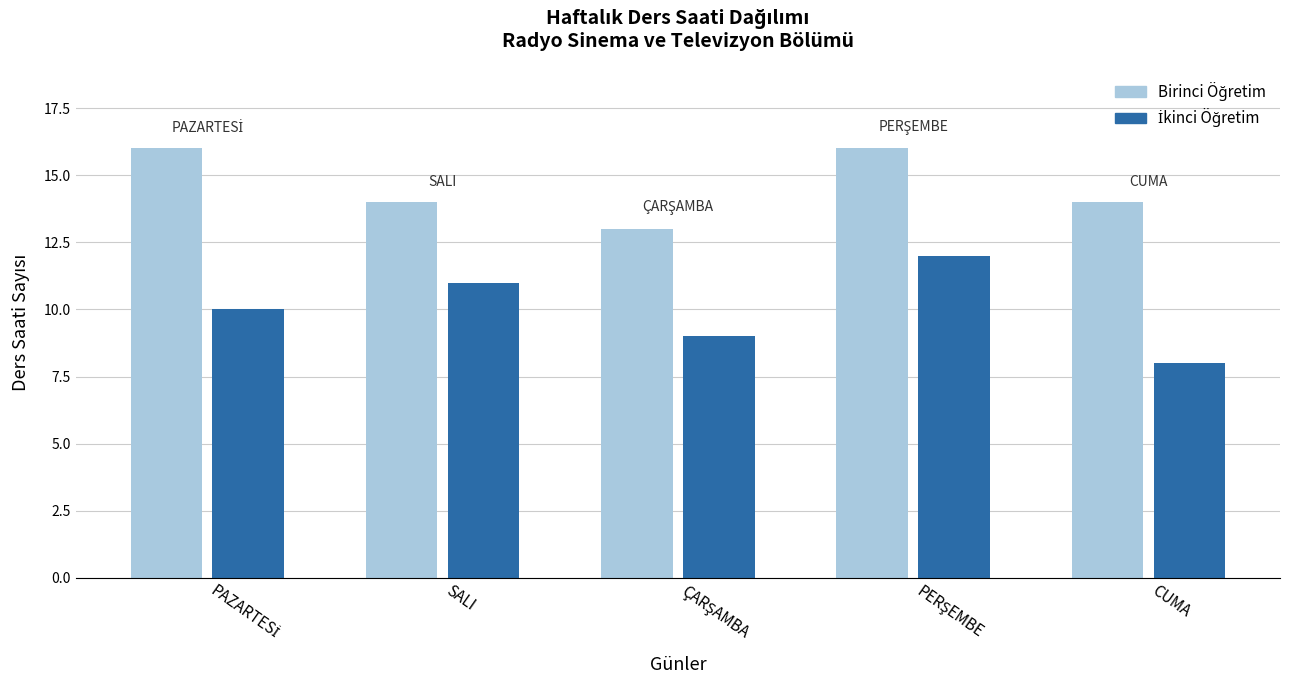

What is the maximum value shown in the chart?

16